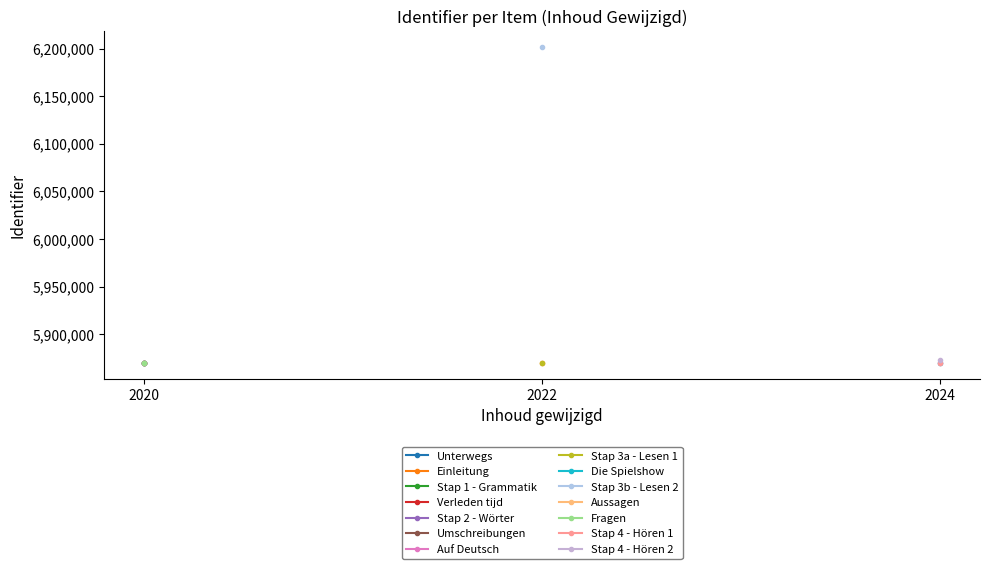

Approximately how many times larger is the value at Umschreibungen compared to Stap 2 - Wörter?

1.0